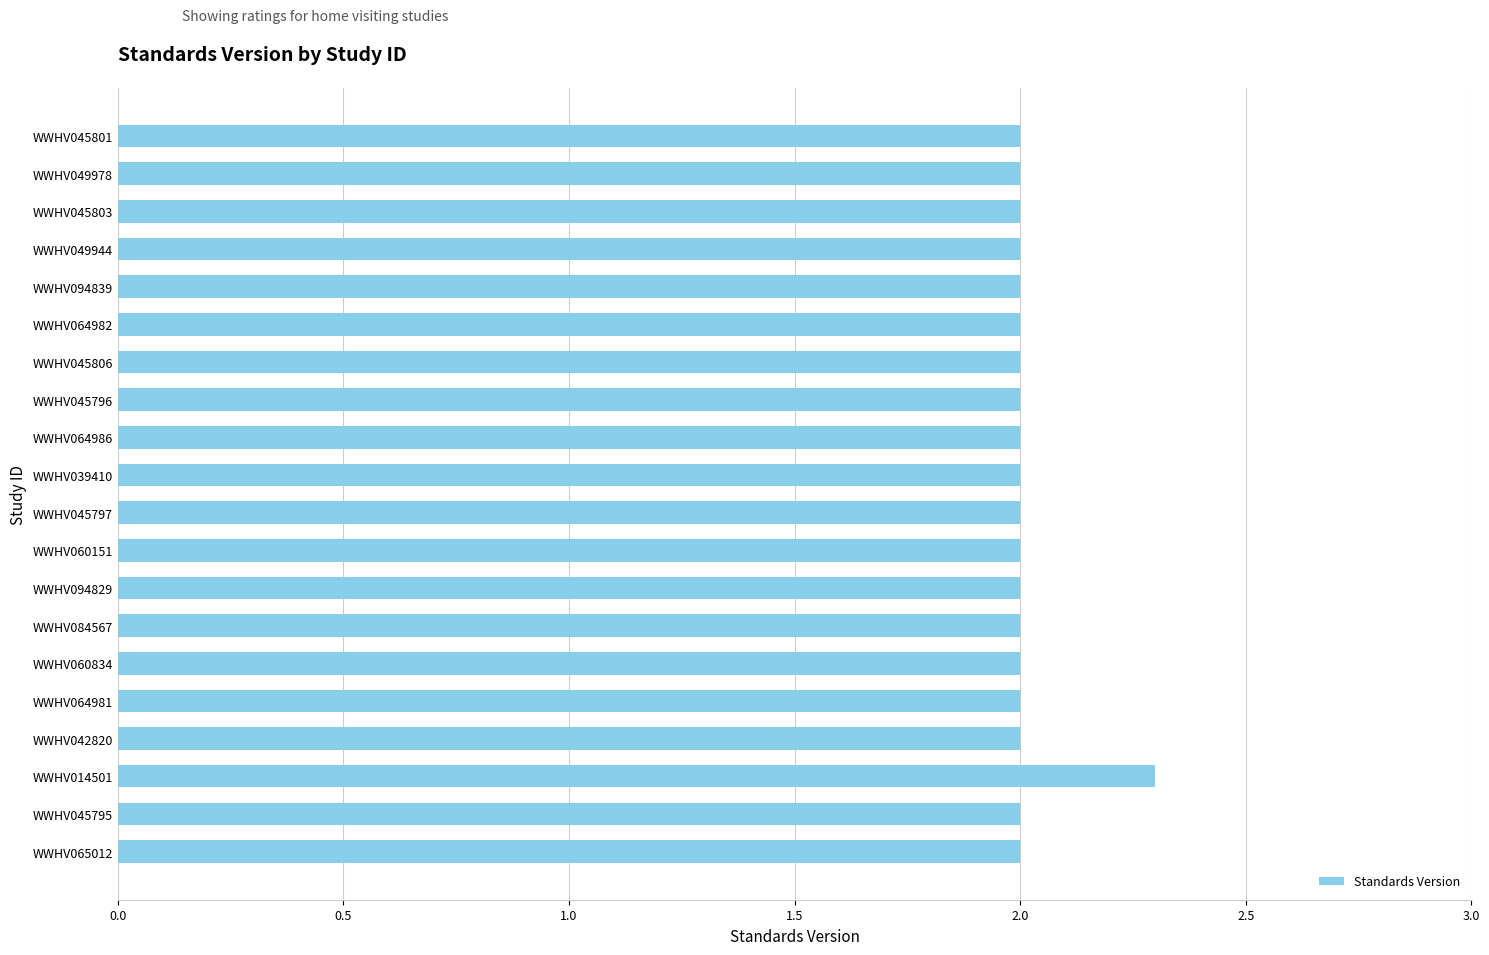

Reading bottom to top, what are all the values shown in this chart?

WWHV065012=2.0	WWHV045795=2.0	WWHV014501=2.3	WWHV042820=2.0	WWHV064981=2.0	WWHV060834=2.0	WWHV084567=2.0	WWHV094829=2.0	WWHV060151=2.0	WWHV045797=2.0	WWHV039410=2.0	WWHV064986=2.0	WWHV045796=2.0	WWHV045806=2.0	WWHV064982=2.0	WWHV094839=2.0	WWHV049944=2.0	WWHV045803=2.0	WWHV049978=2.0	WWHV045801=2.0